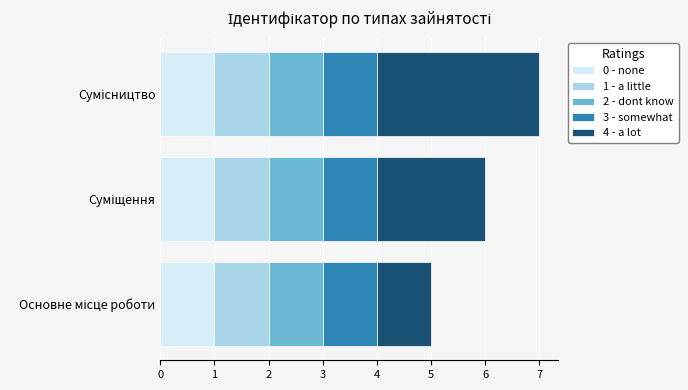

Count the number of categories in the chart.

3